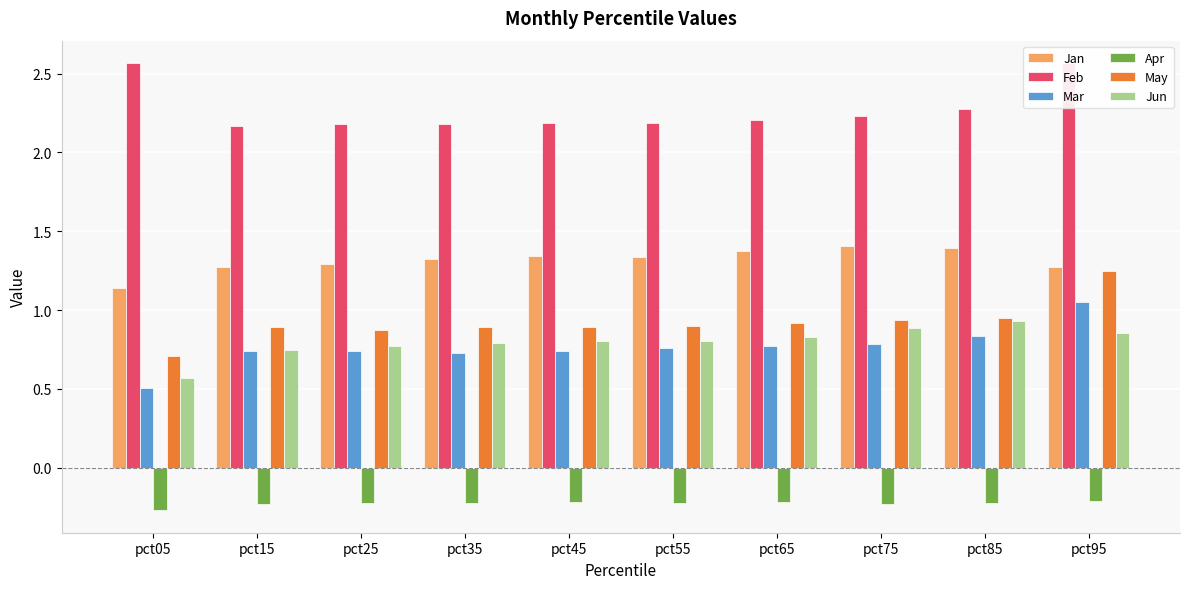

True or false: Feb has a value of 2.2 at pct75.

True